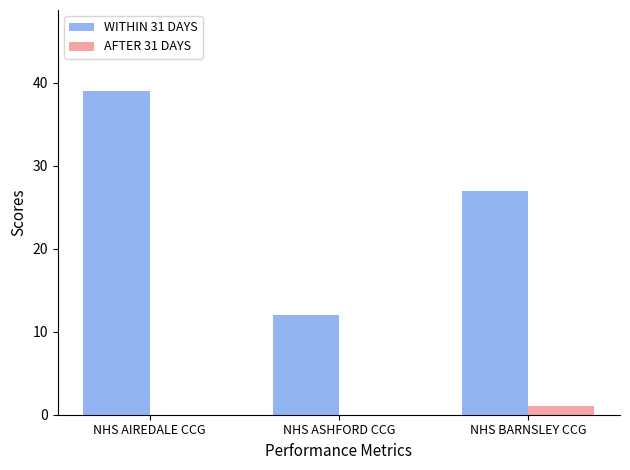

True or false: WITHIN 31 DAYS has a value of 27 at NHS BARNSLEY CCG.

True